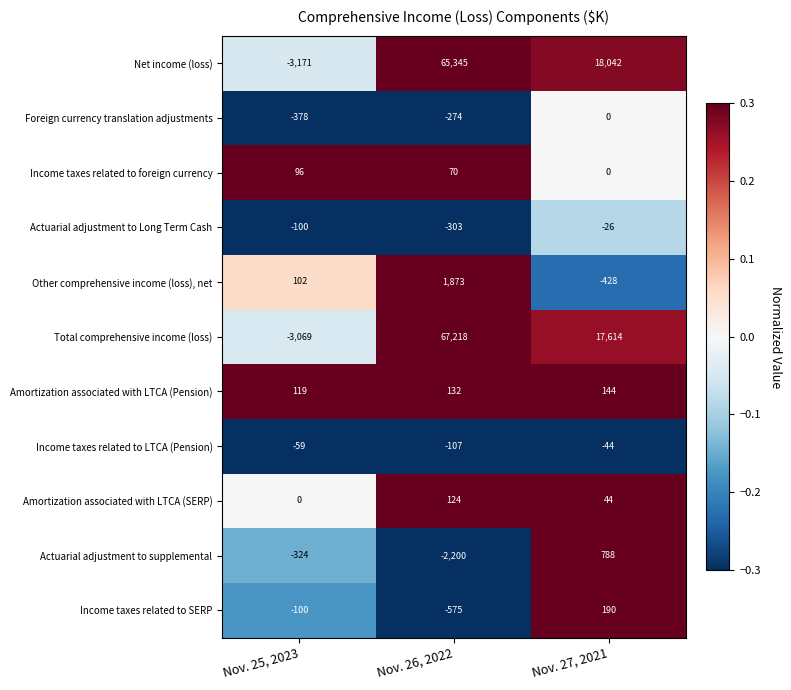

True or false: Income taxes related to SERP has a value of 327 at Nov. 27, 2021.

False